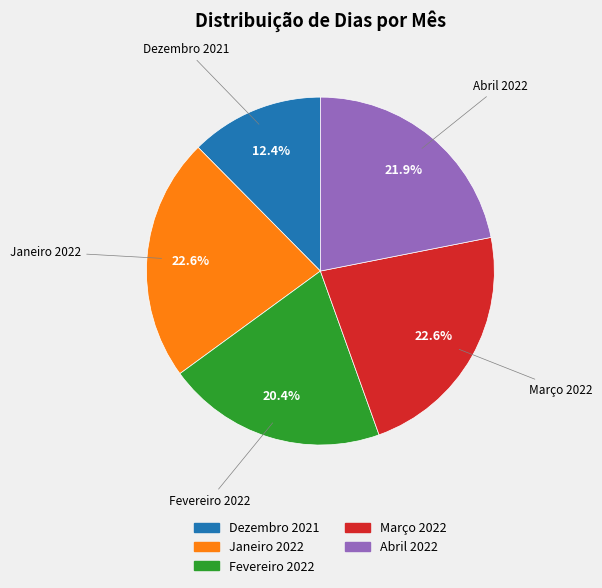

Does Janeiro 2022 represent more than half of the total?

No